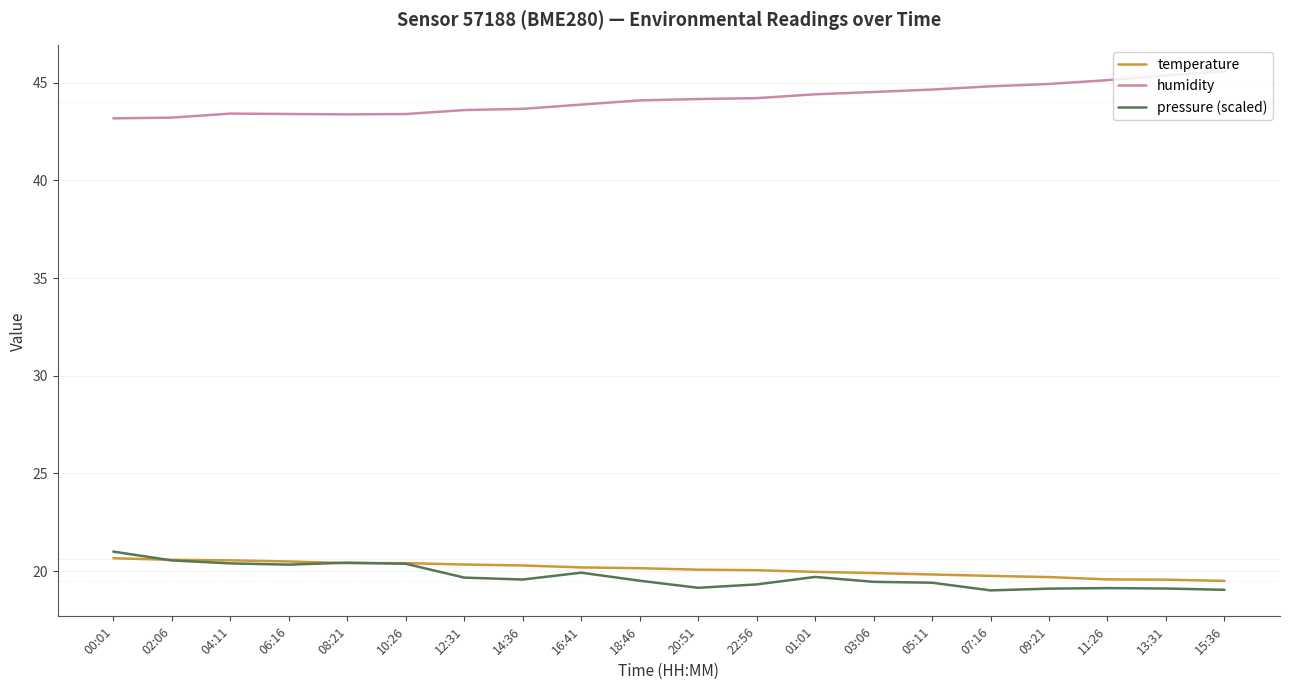

What are all the series names shown in the legend?

temperature, humidity, pressure (scaled)